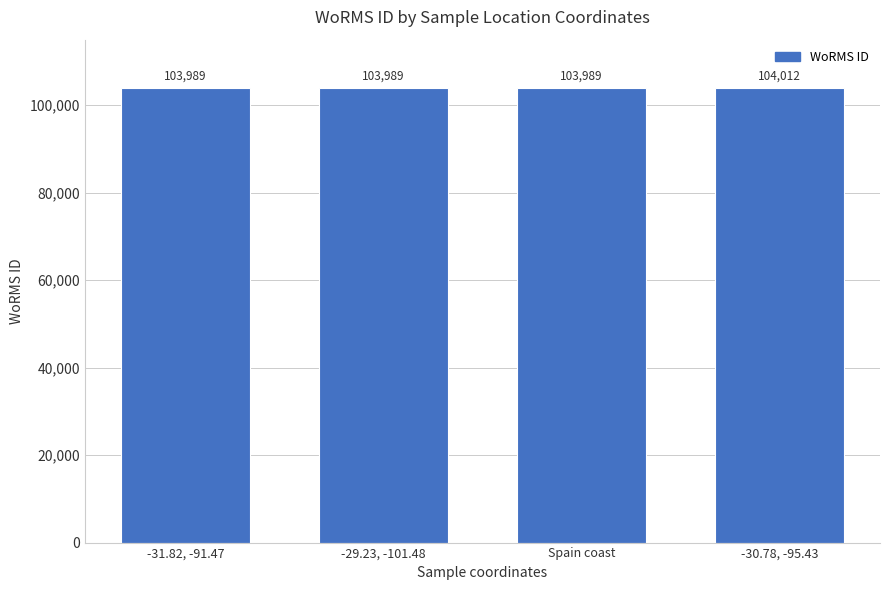

Which category has the highest value across all series?

-30.78, -95.43